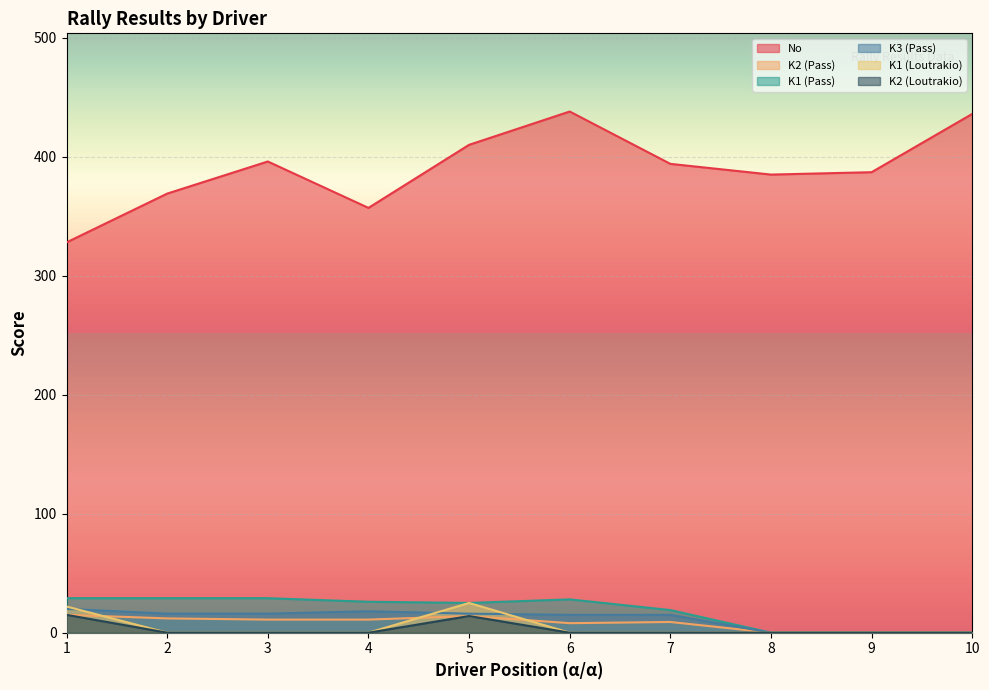

What are all the series names shown in the legend?

No, K2 (Pass), K1 (Pass), K3 (Pass), K1 (Loutrakio), K2 (Loutrakio)